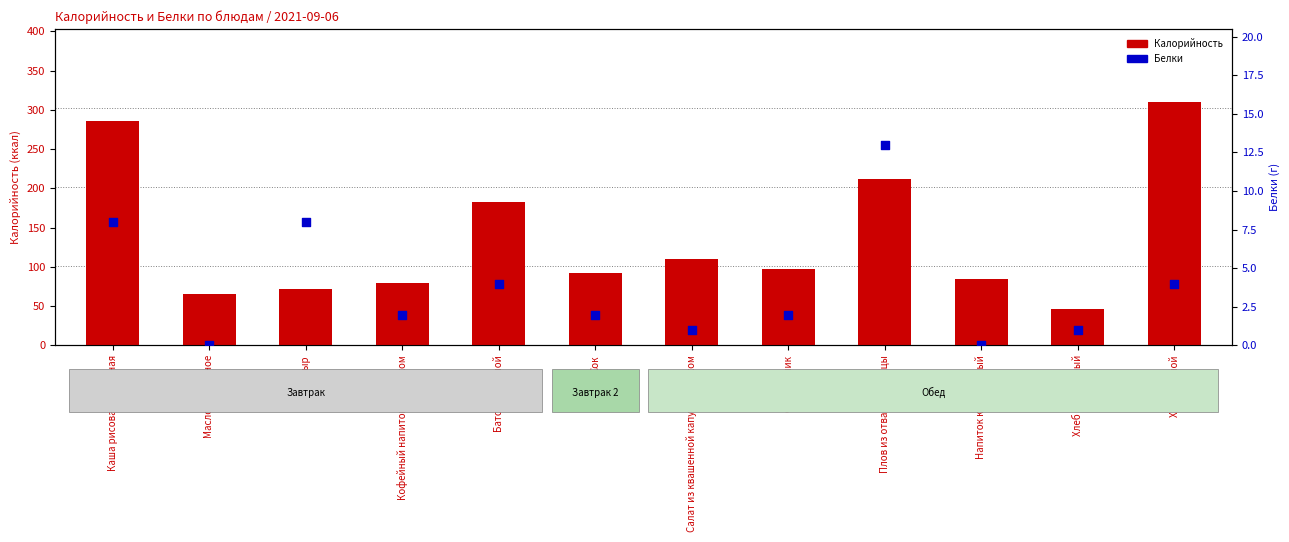

At which category is the sum across all series the highest?

Хлеб ржаной